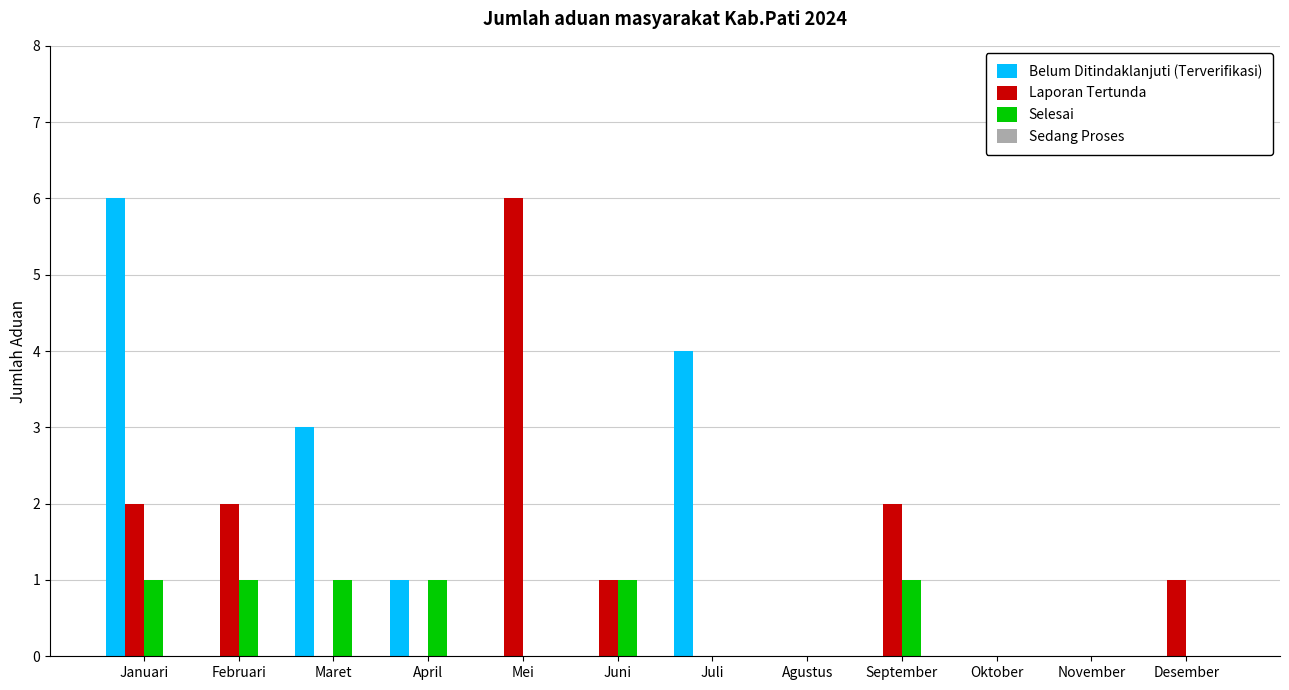

How many groups of bars are there?

12